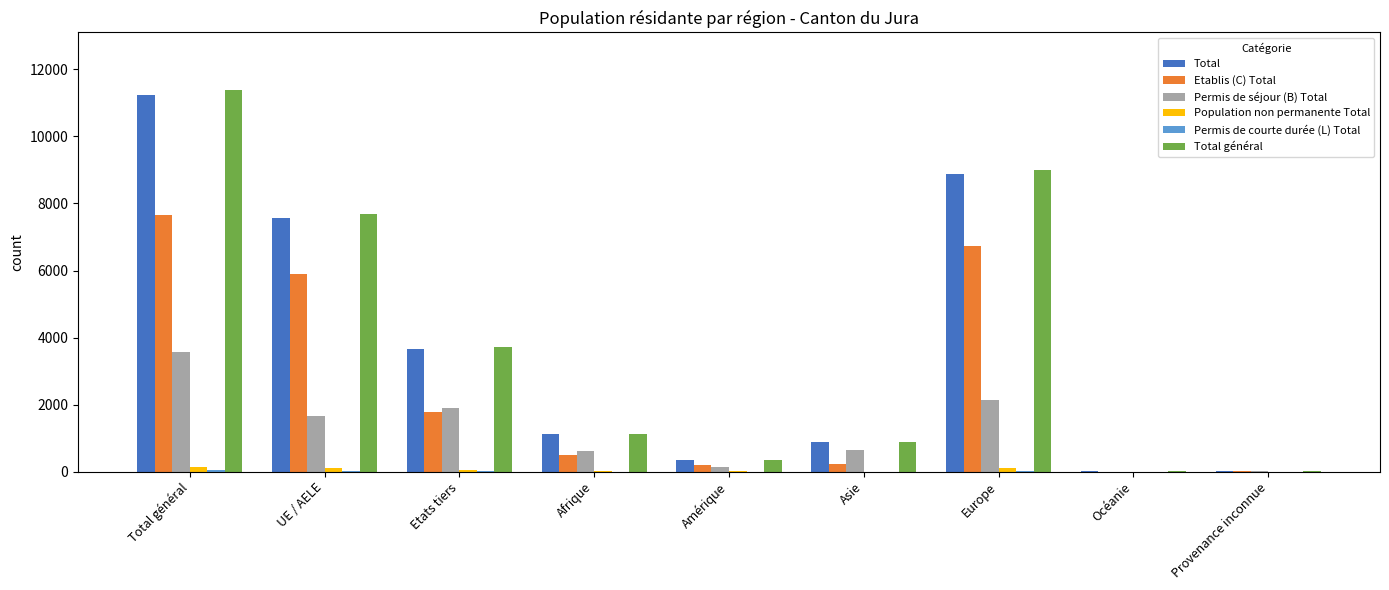

How many series are shown in this chart?

6